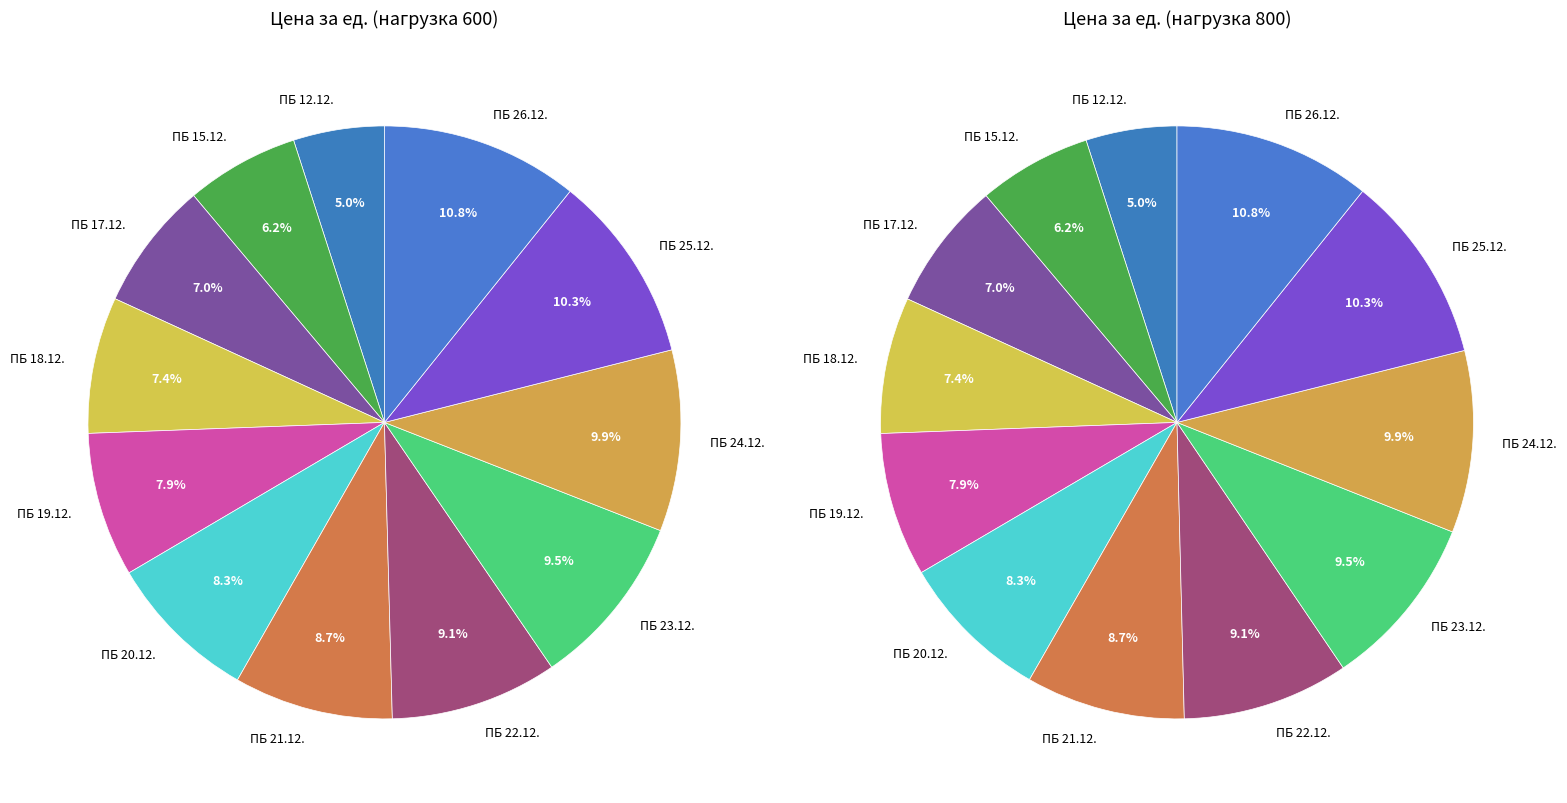

What percentage is the ПБ 22.12. slice, to the nearest percent?

9%